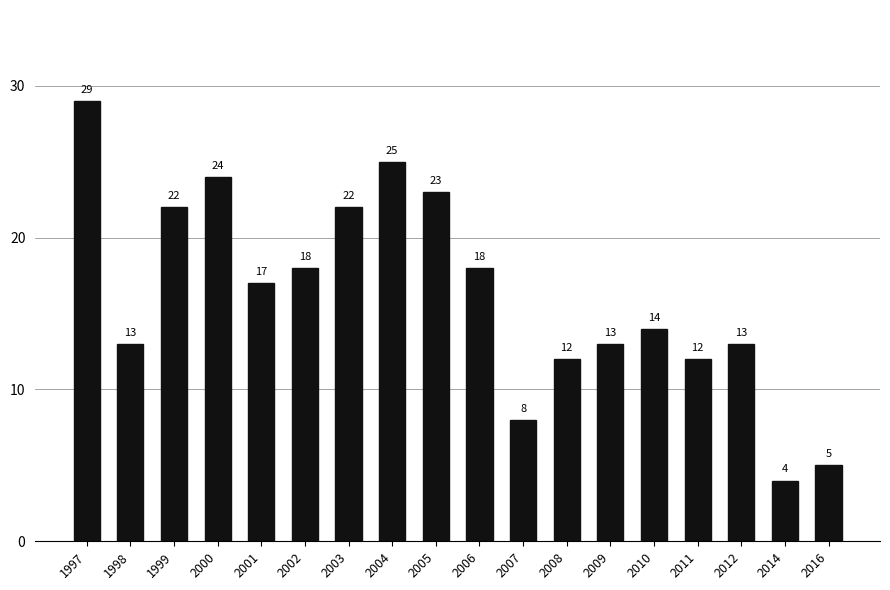

Reading right to left, extract all data points from this chart.

5	4	13	12	14	13	12	8	18	23	25	22	18	17	24	22	13	29